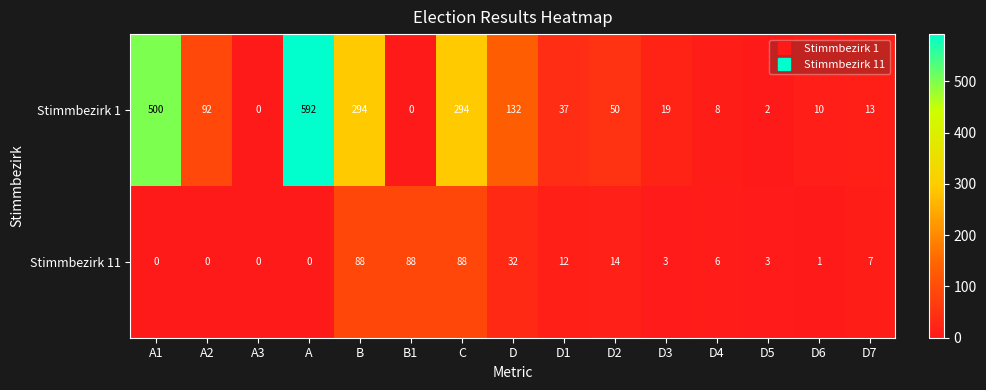

Where is Stimmbezirk 11 nearest to the value 44?

D